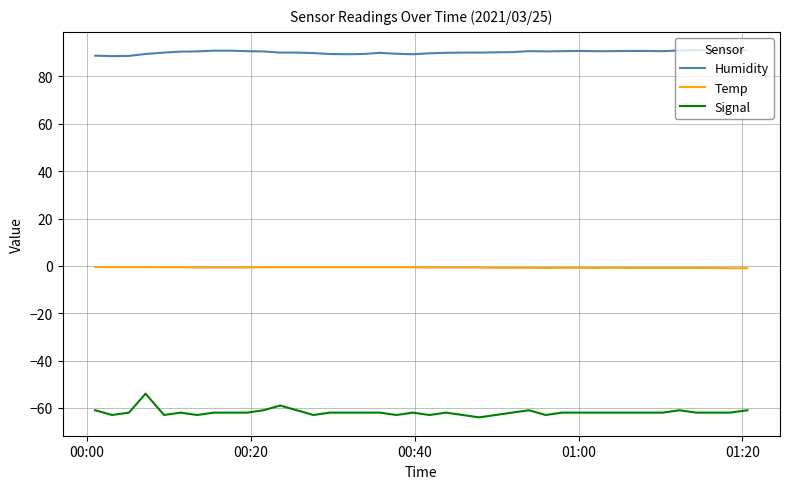

How many categories are shown in the chart?

40